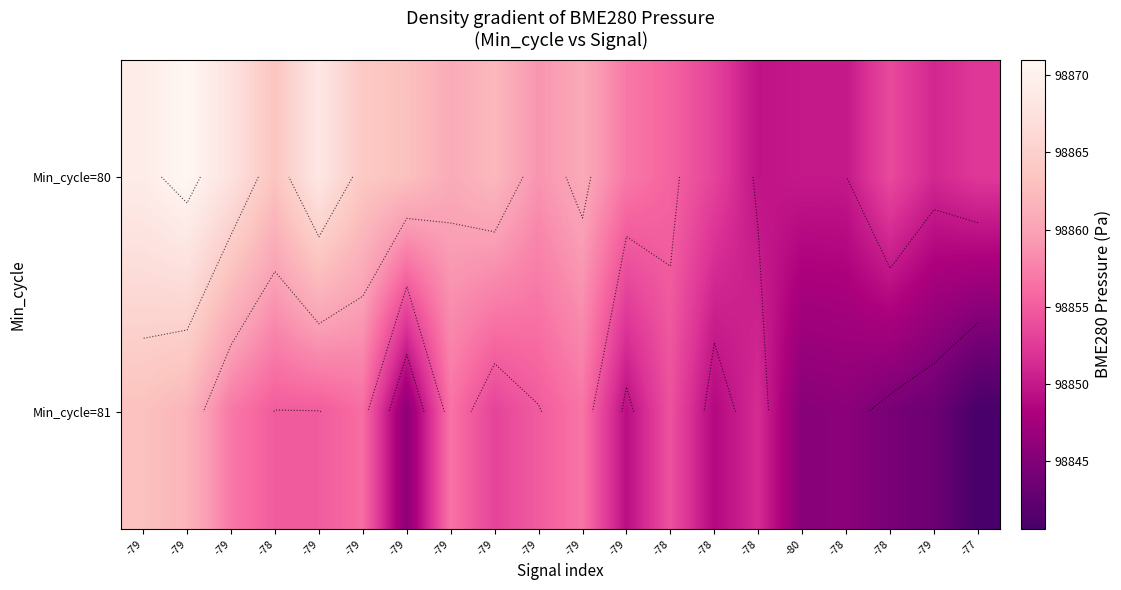

List the series in order of their overall mean, highest first.

Min_cycle=80, Min_cycle=81